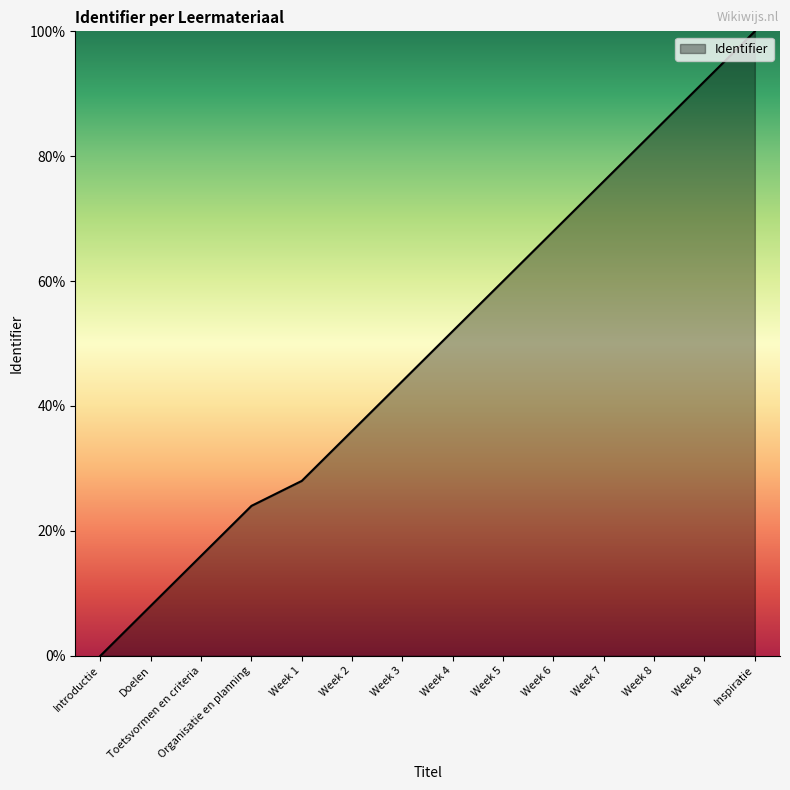

What position from the left is Inspiratie?

14